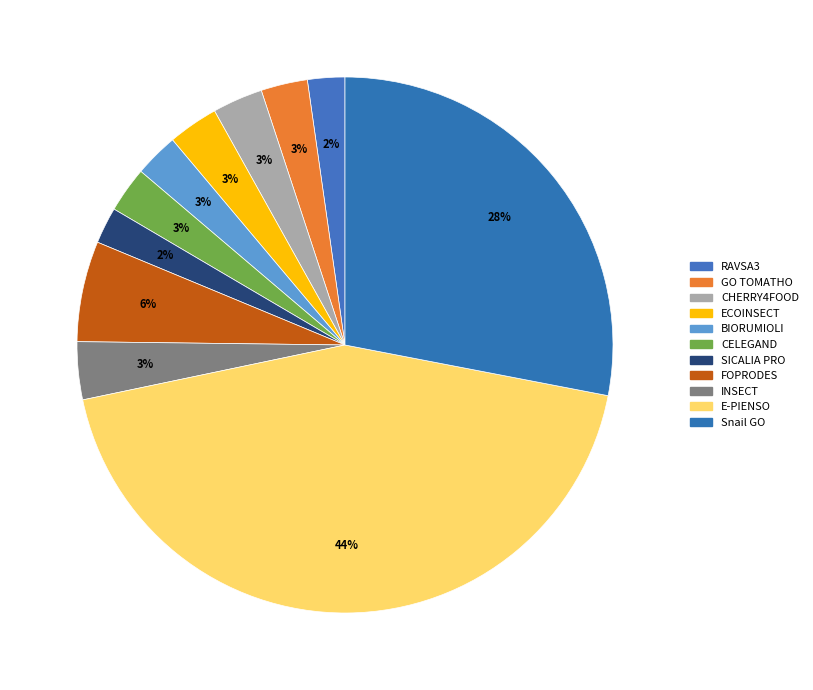

Which slice is the smallest?

SICALIA PRO